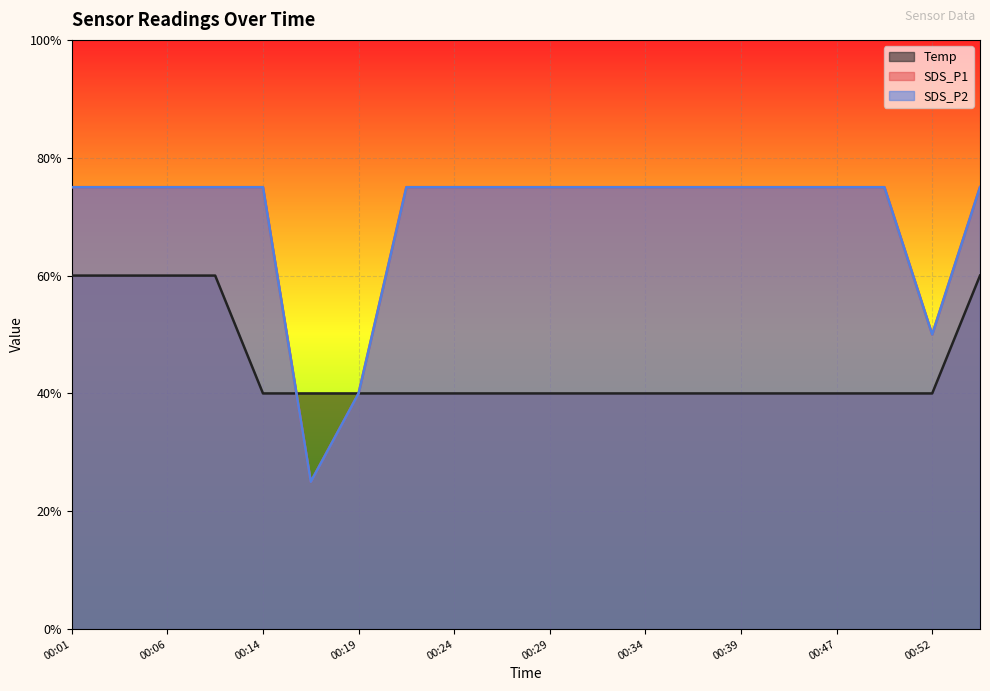

What is the total value across all series at 00:54?

2.1